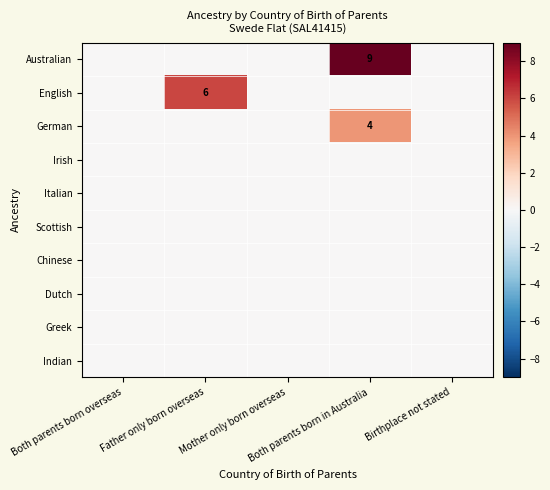

At which label does English reach its minimum?

Both parents born overseas